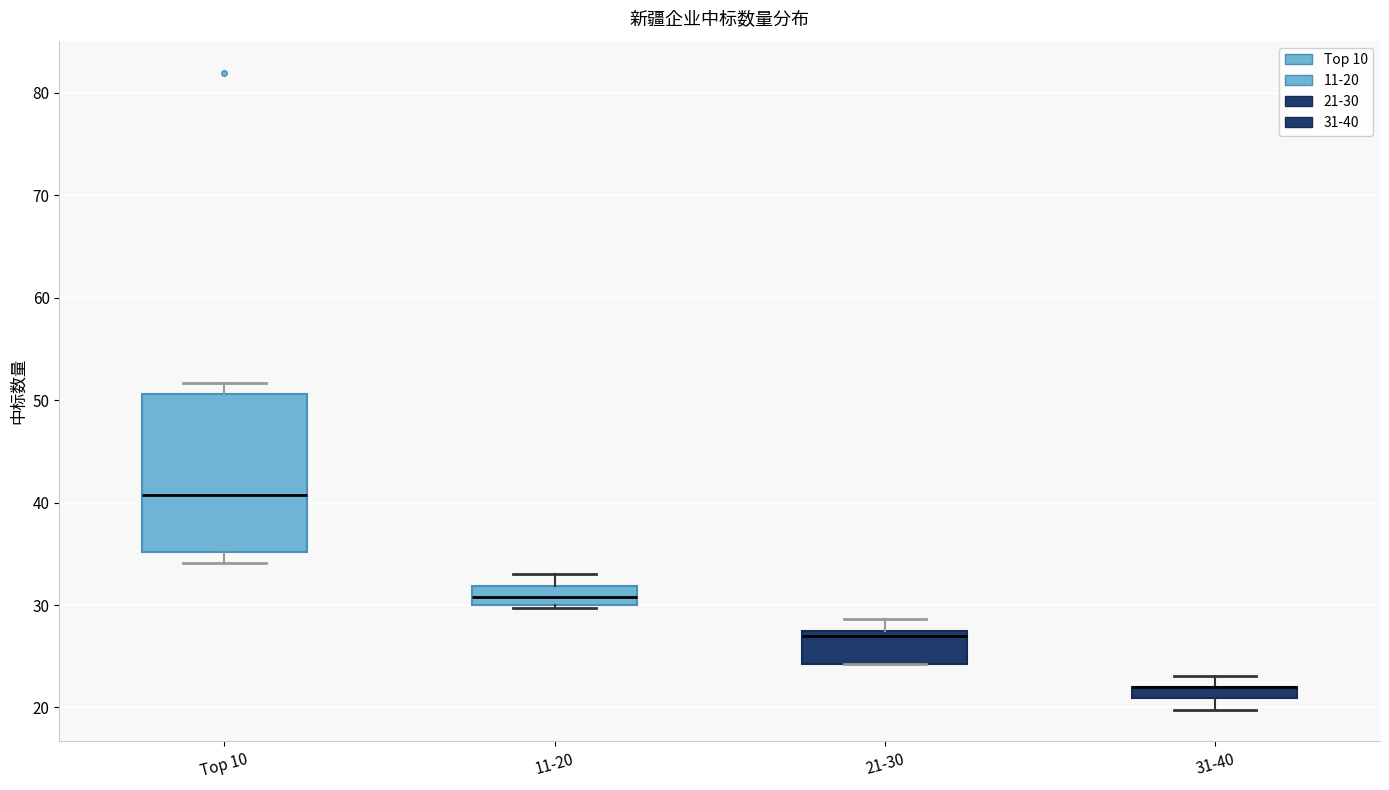

Comparing the boxes themselves (not the whiskers), which one is the tallest?

Top 10